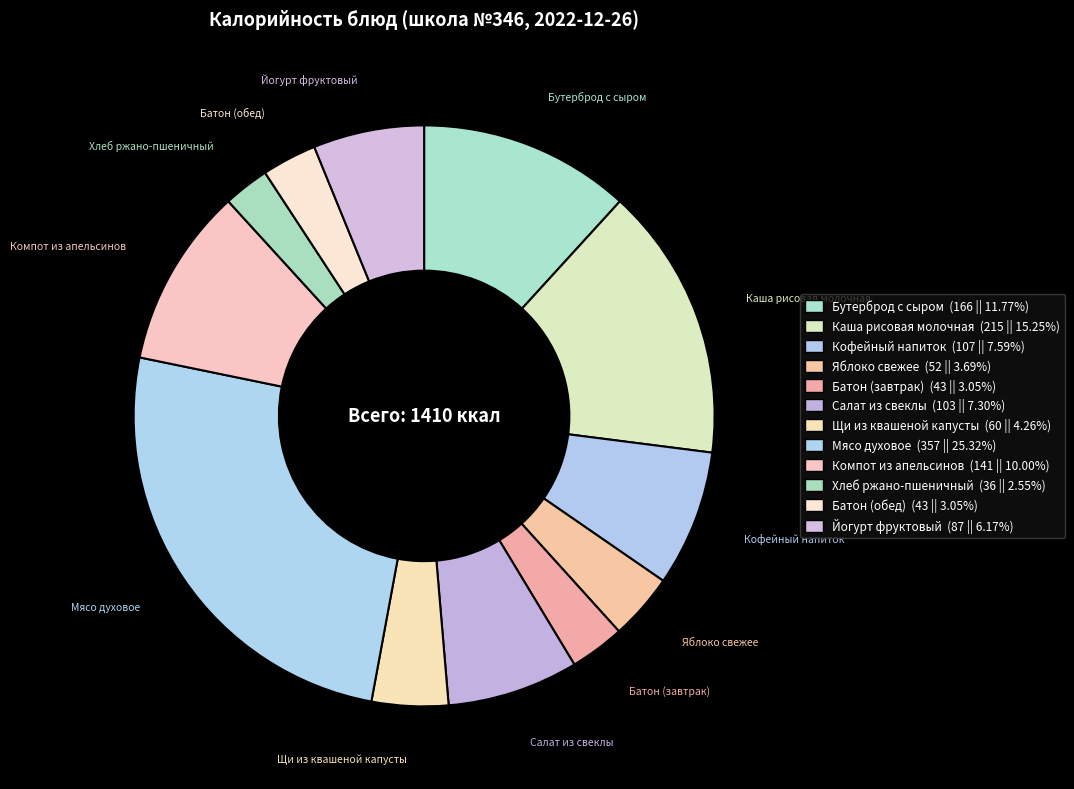

What is the largest slice in the pie chart?

Мясо духовое